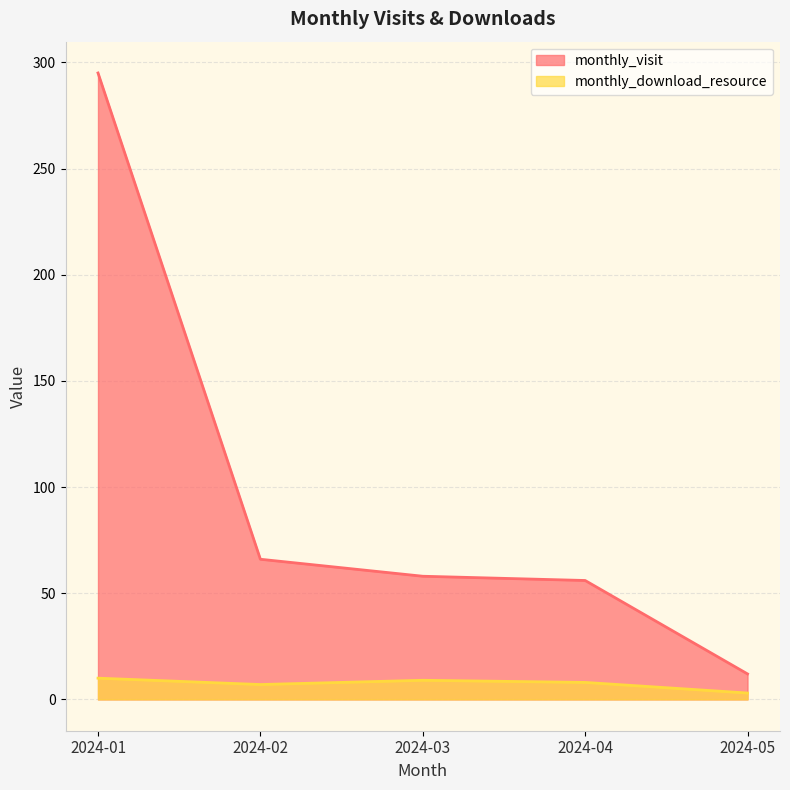

Which category has the highest value in the monthly_visit series?

2024-01